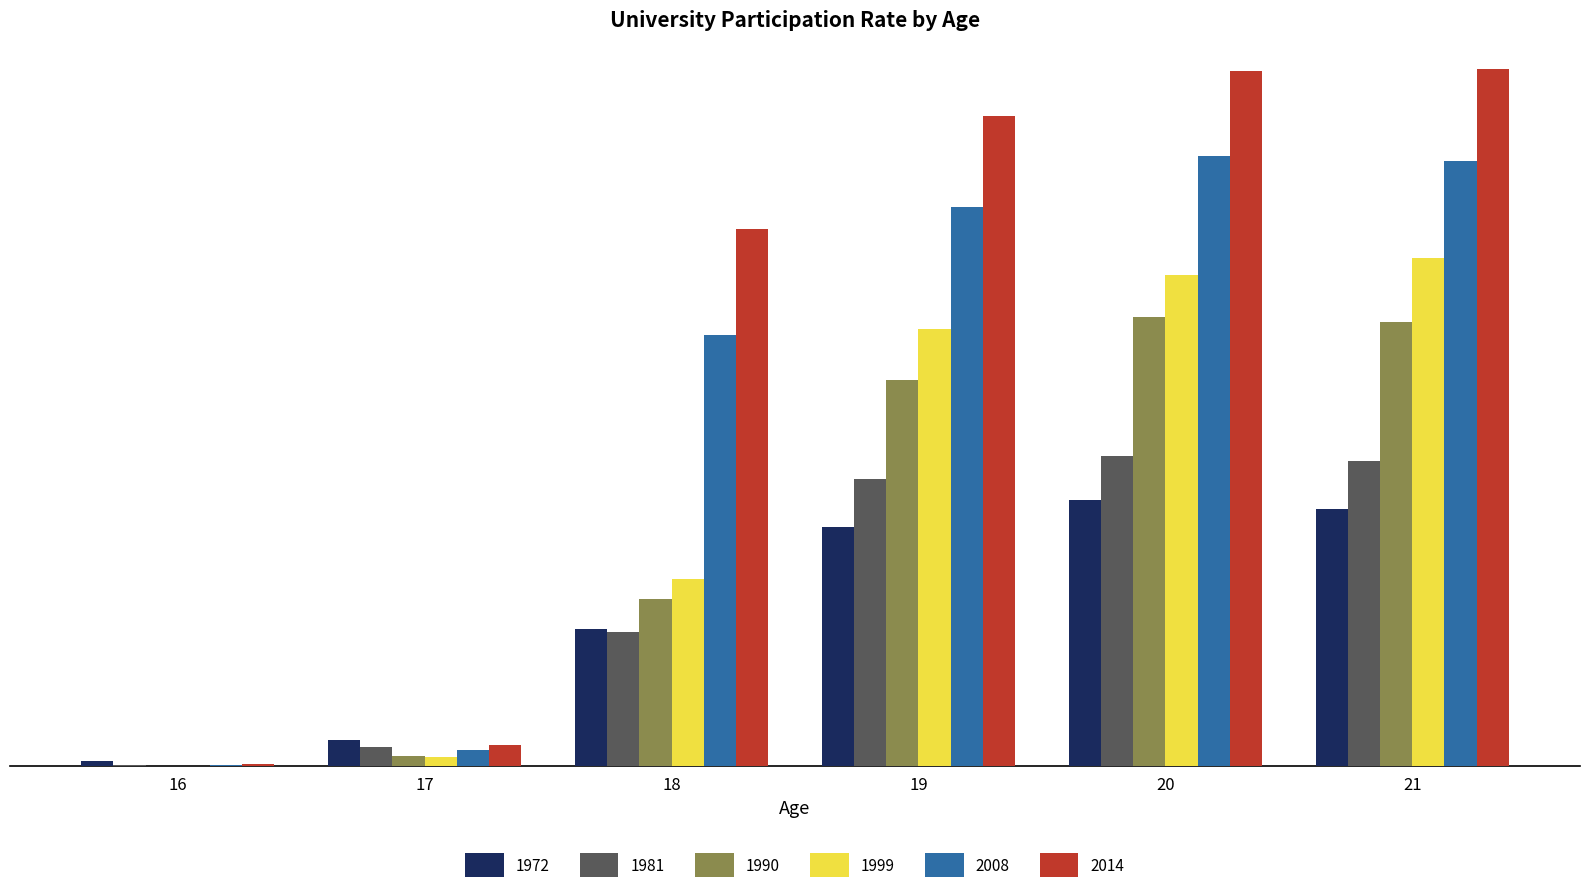

What are all the series names shown in the legend?

1972, 1981, 1990, 1999, 2008, 2014